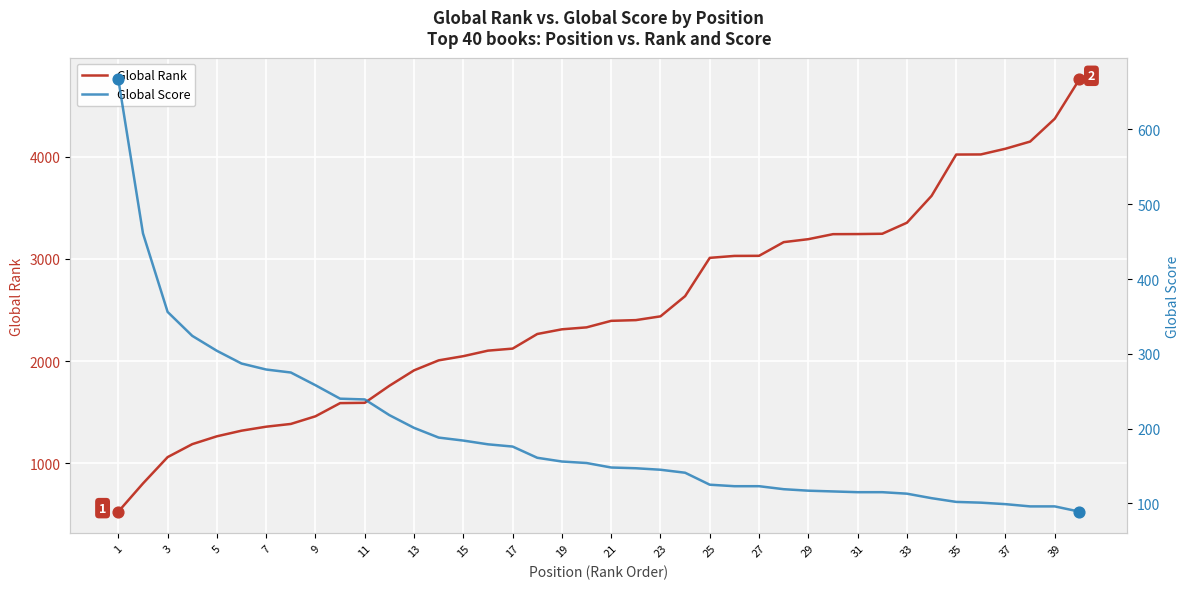

Which series contains the highest Y value?

Global Rank